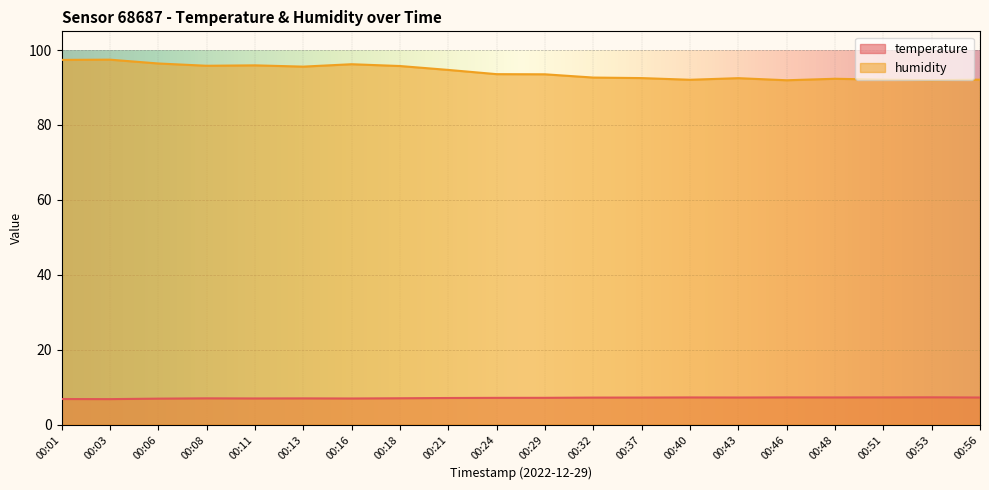

Which category has the lowest value in the temperature series?

00:03